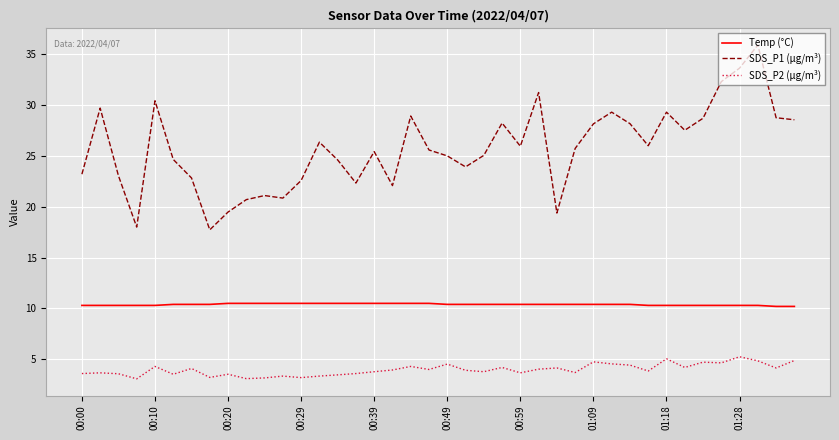

Which series has the largest range (max minus min)?

SDS_P1 (µg/m³)